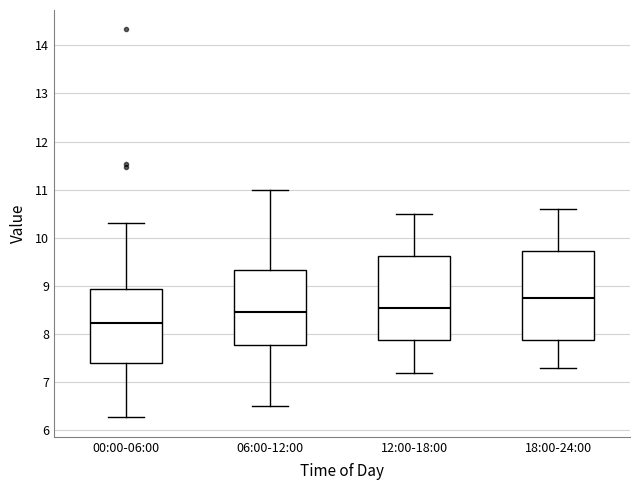

Where does the lower whisker of the box for 18:00-24:00 end on the y-axis? The values are not printed on the chart, so give them approximately, as read against the axis.

7.3